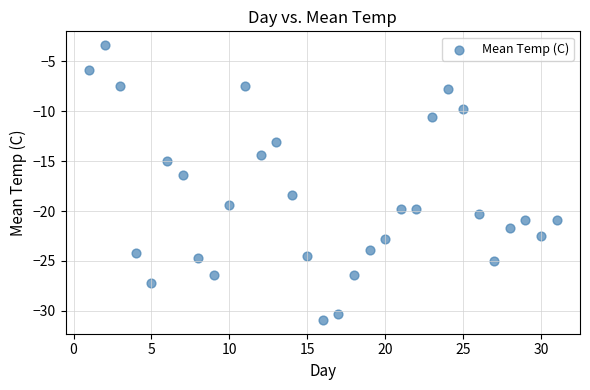

What Y value in the scatter plot is closest to -17?

-16.4